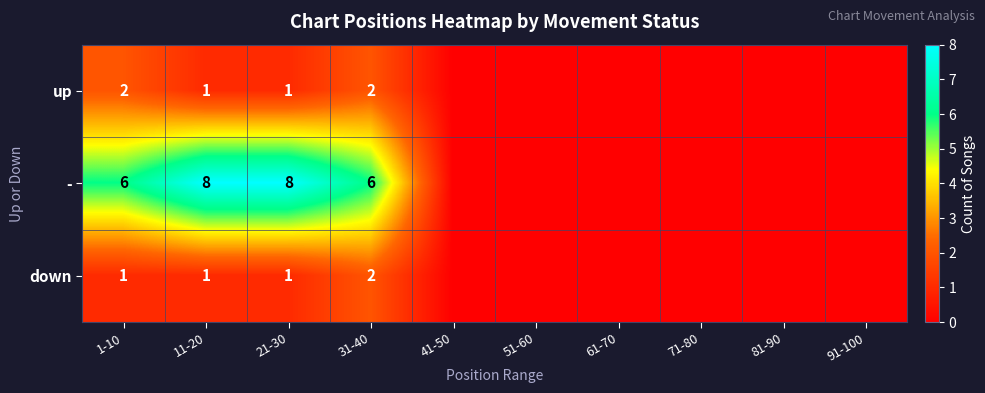

Is it true that down equals 1 at 21-30?

True